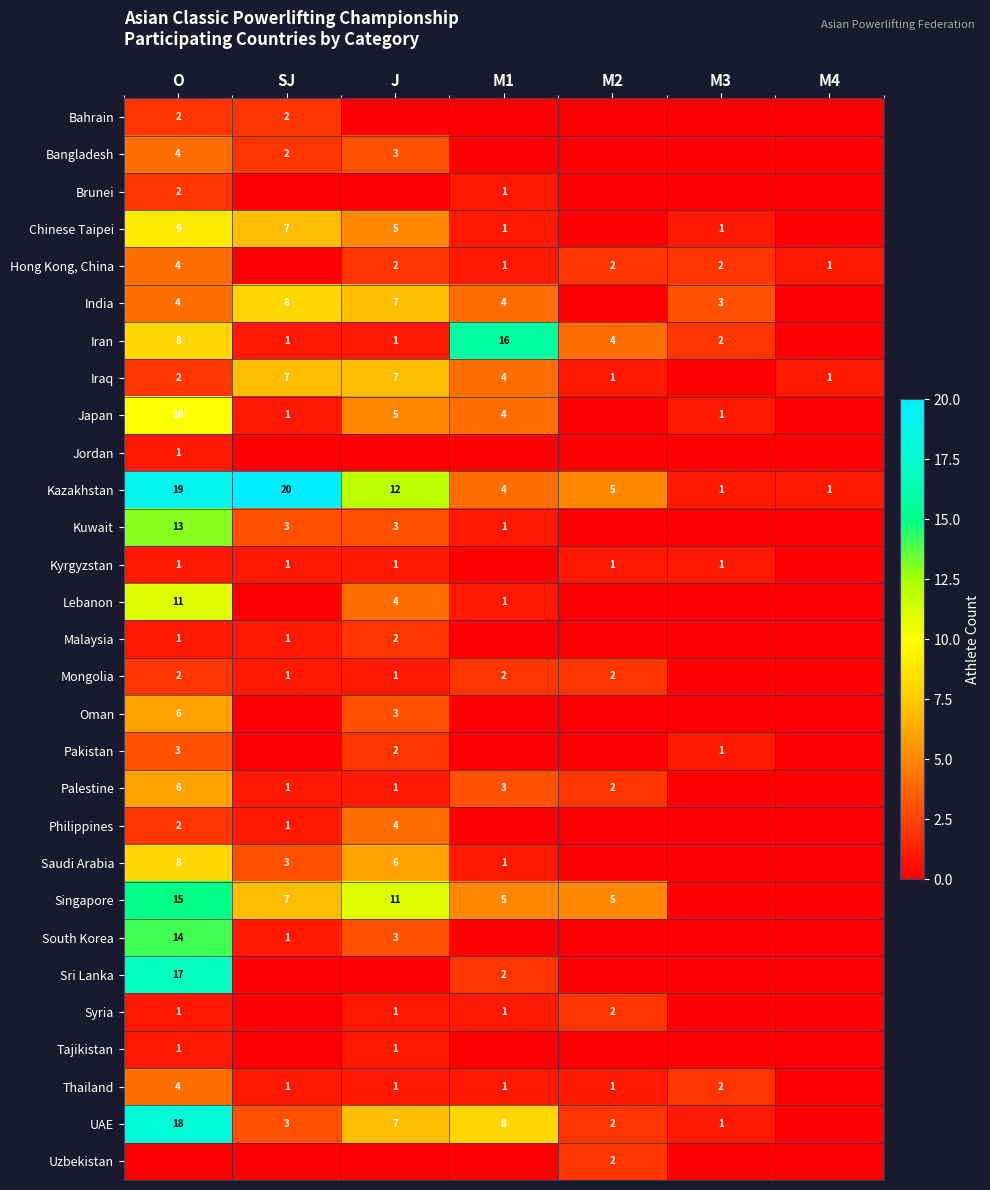

Where is Kazakhstan nearest to the value 10?

J